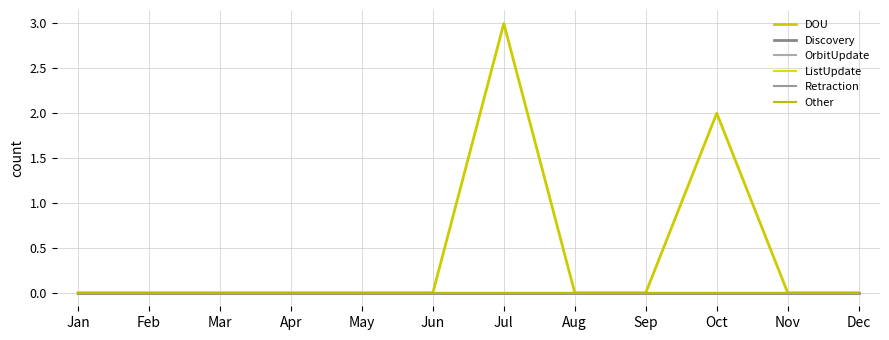

Does the chart display data point markers on the line(s)?

No